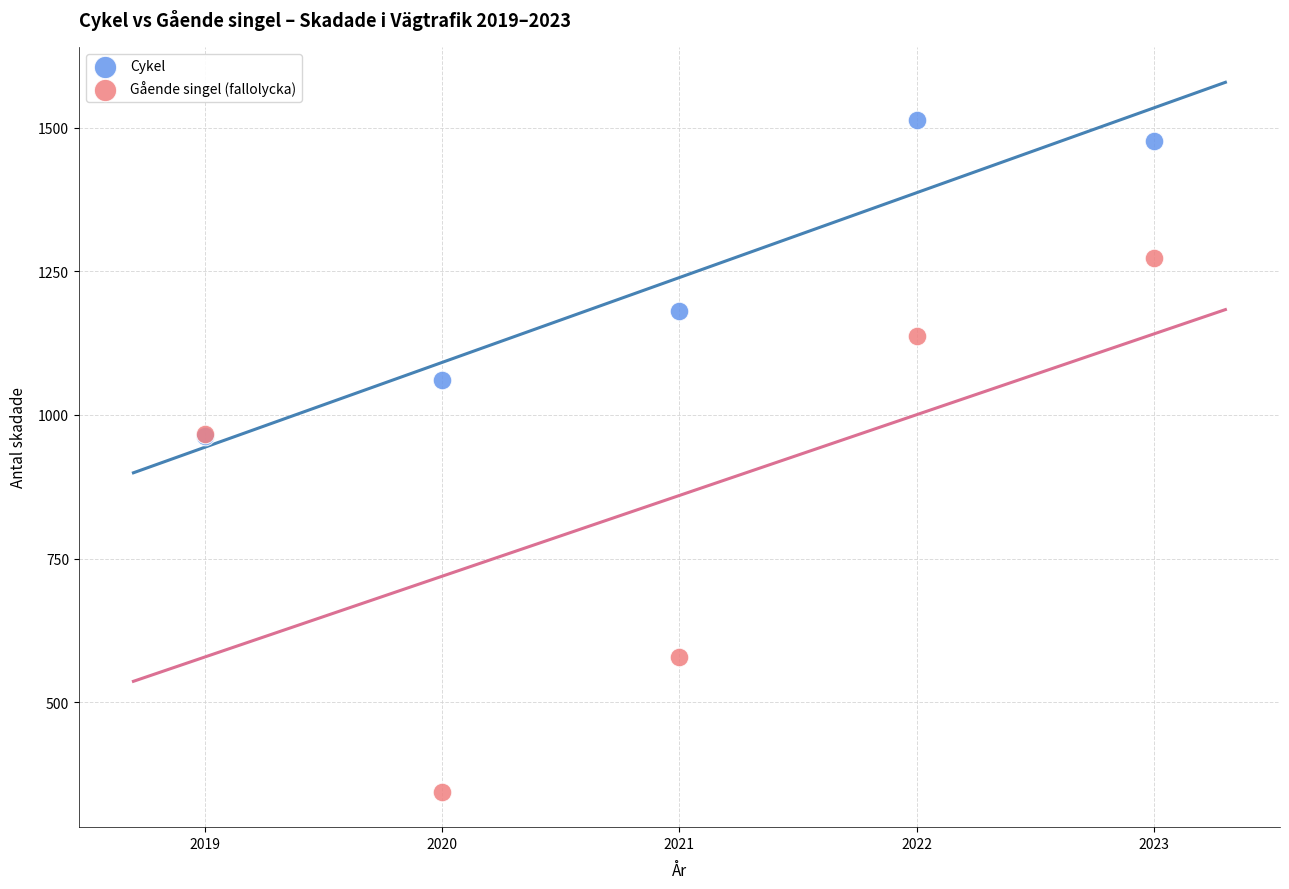

Which series reaches the maximum Y coordinate?

Cykel